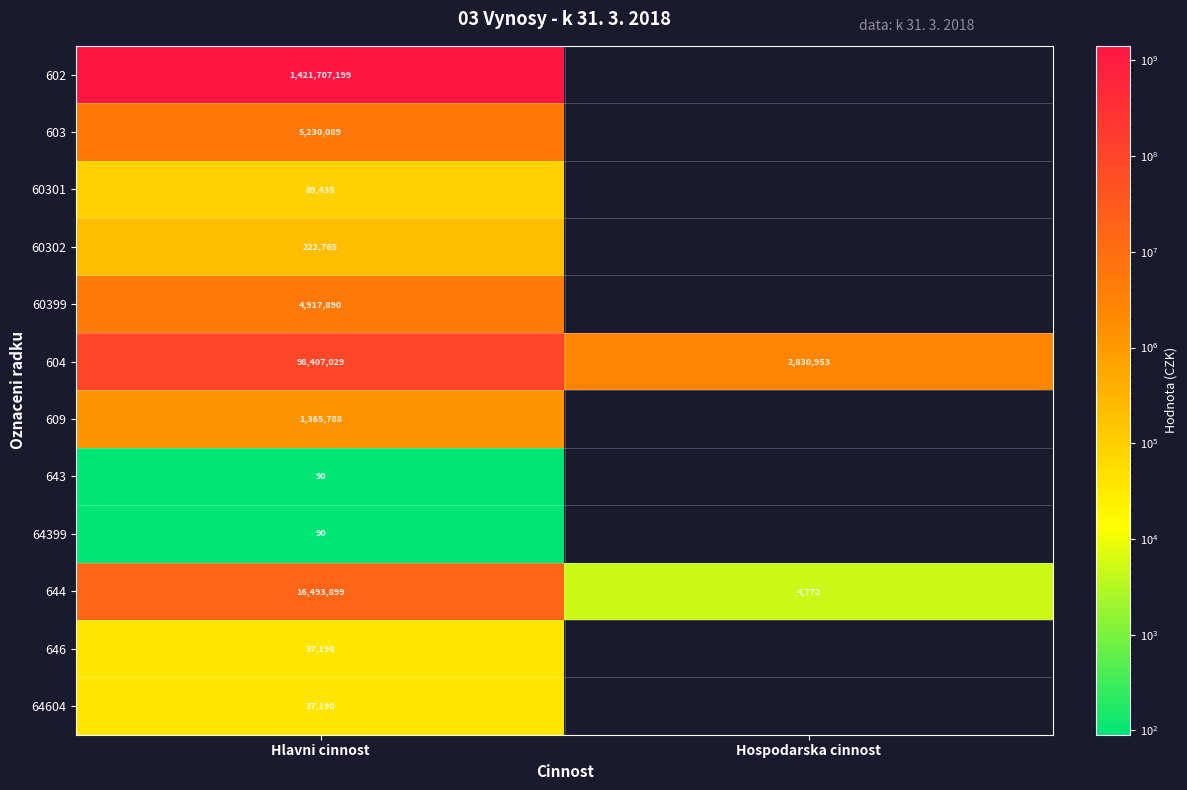

What is the total value across all series at Hlavni cinnost?

1548508654